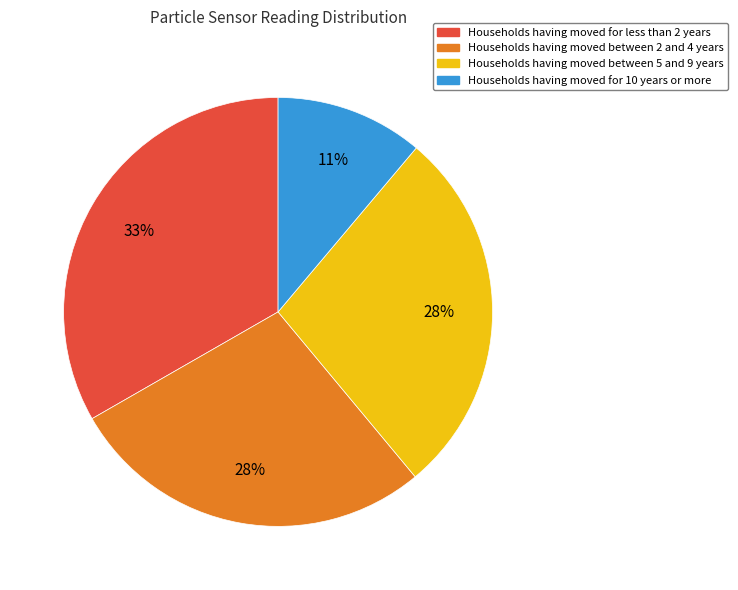

Is there any slice that represents more than half of the pie?

No